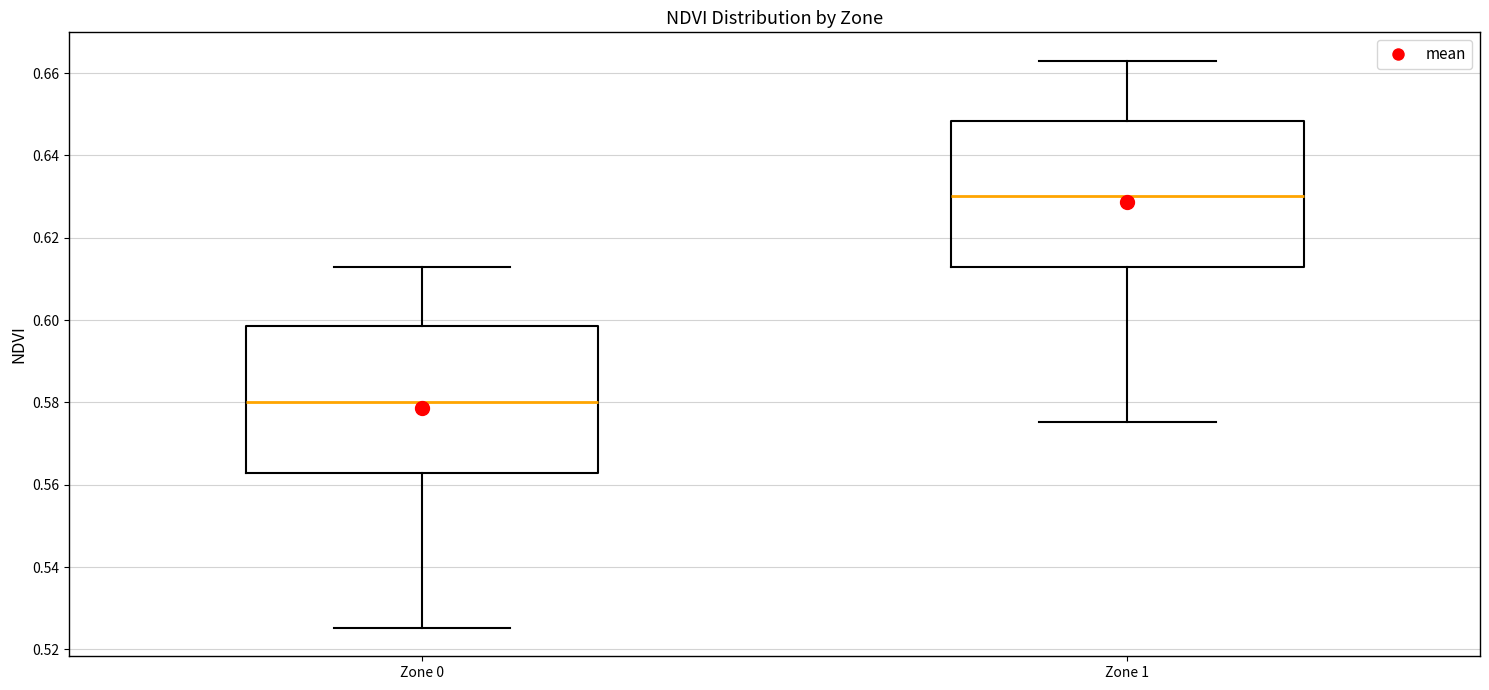

Reading left to right, transcribe this box plot: for each box, give where its median line is, the range the box spans, and where its two whiskers end, as read against the y-axis. The values are not printed on the chart, so give them approximately, as read against the axis.

Zone 0: median 0.580, box 0.562 to 0.598, whiskers 0.526 to 0.614
Zone 1: median 0.630, box 0.612 to 0.648, whiskers 0.576 to 0.664